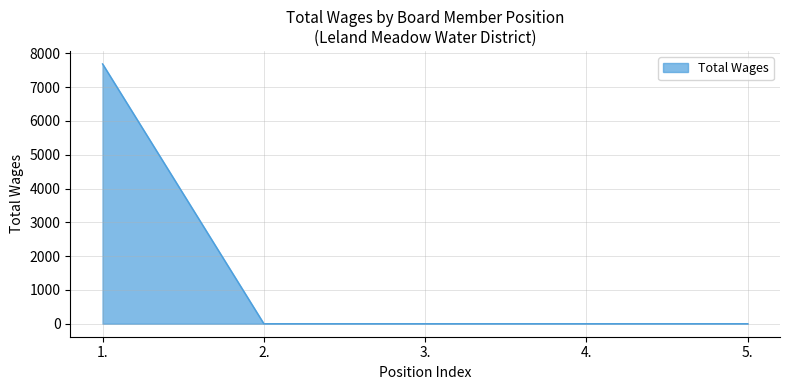

Which category has the highest value across all series?

1.